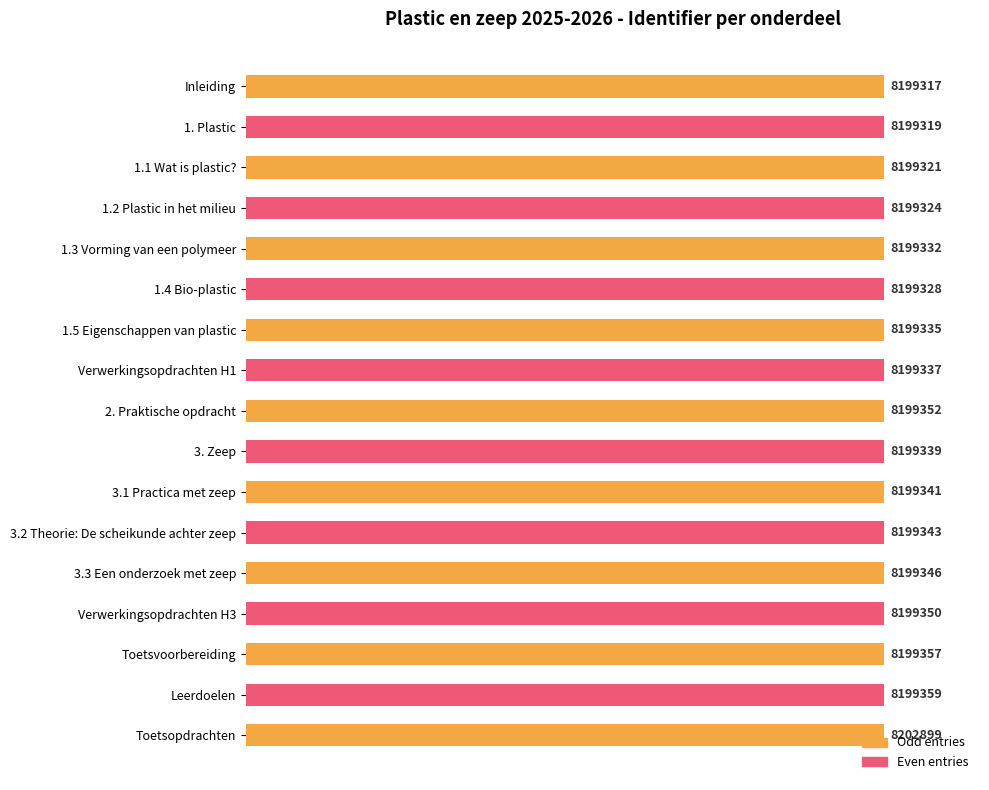

Count the values in the range 99 to 100.

17